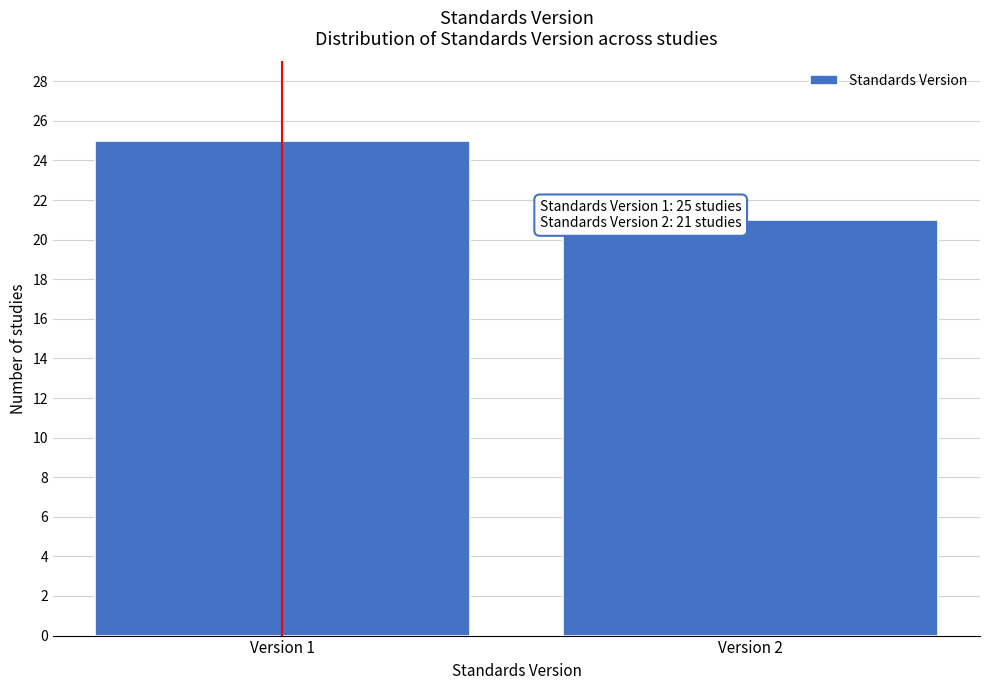

Reading left to right, transcribe all the data shown in this chart.

25	21